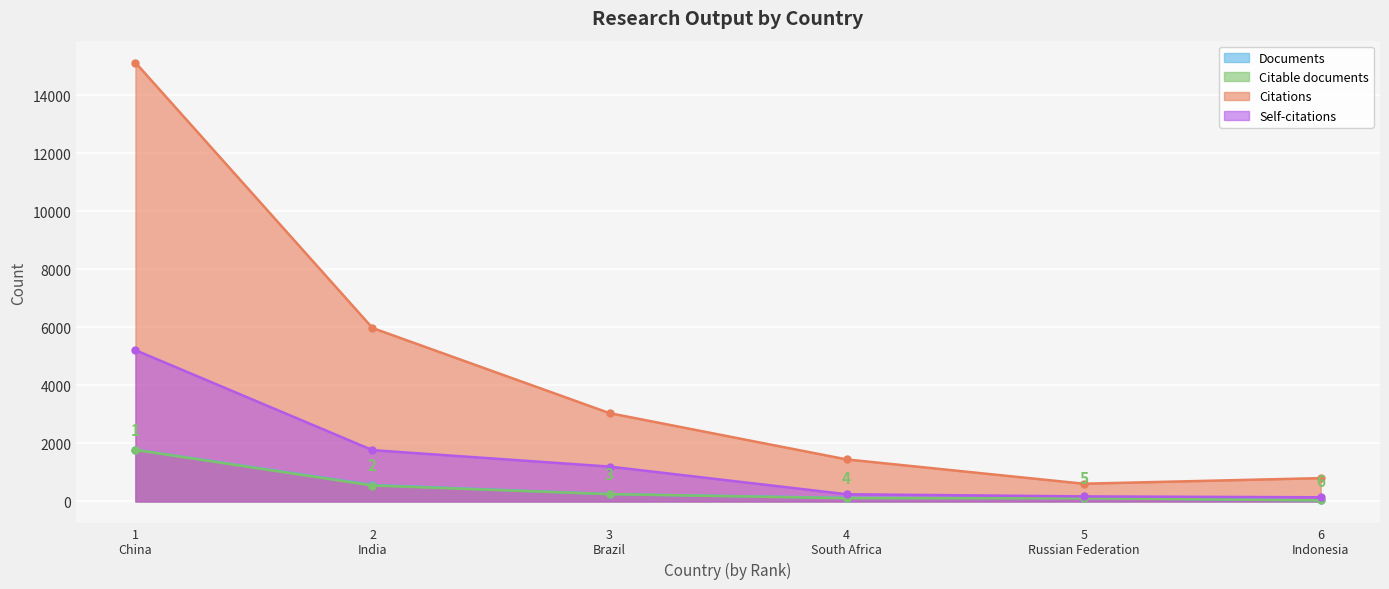

True or false: Citations and Documents cross at least once.

False